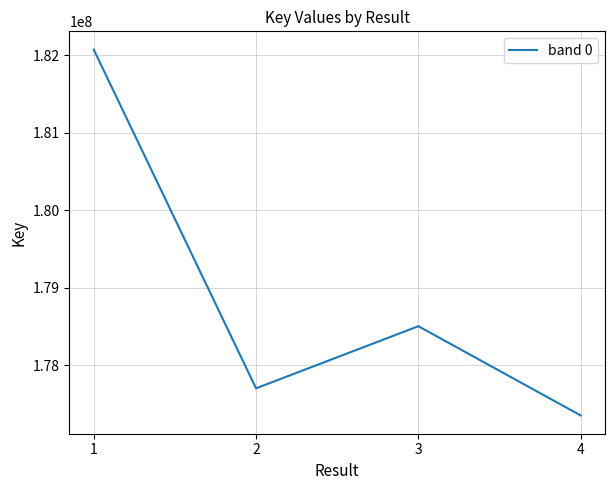

What is the minimum value shown in the chart?

177349851